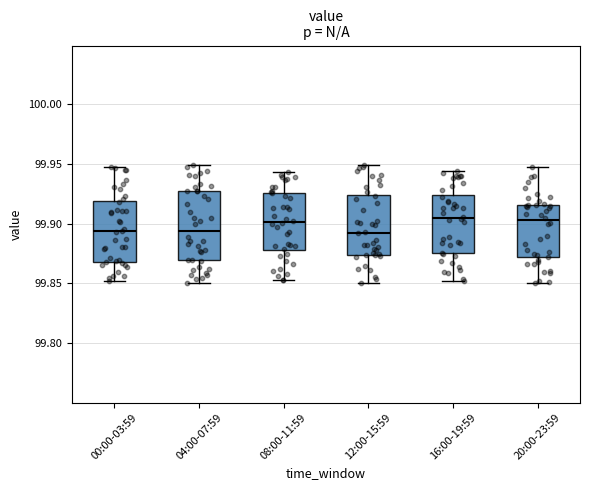

Comparing the boxes themselves (not the whiskers), which one is the tallest?

04:00-07:59